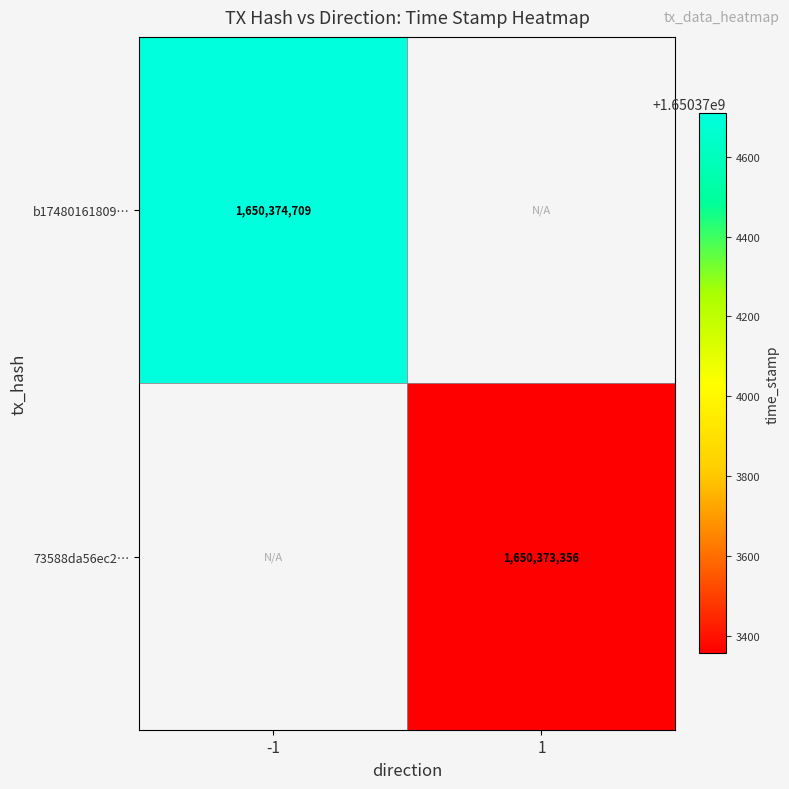

Between 0 and 1, which is larger?

1